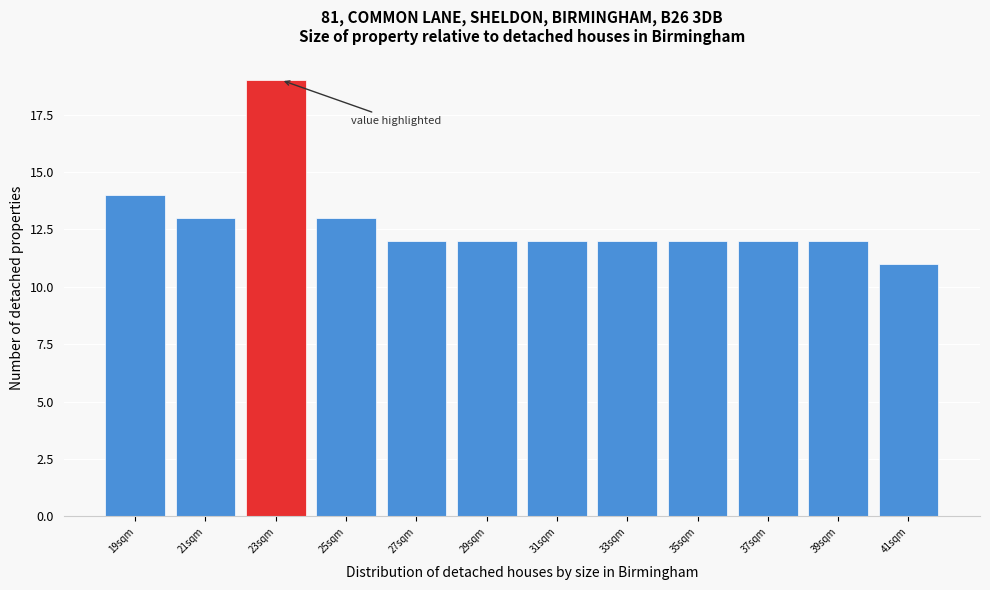

Reading left to right, list all the values displayed in this chart.

14	13	19	13	12	12	12	12	12	12	12	11